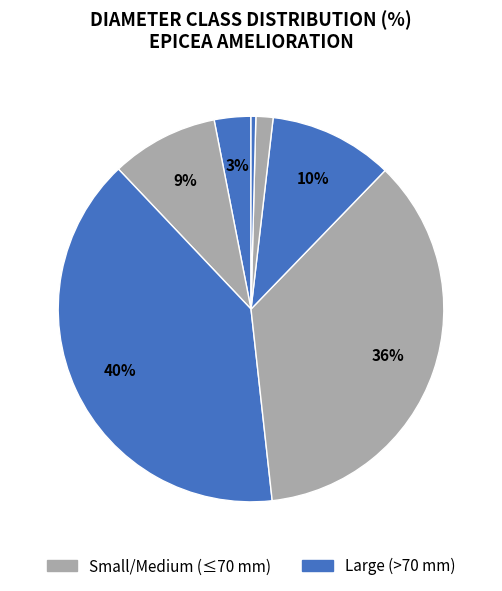

Count the number of slices in the pie.

8